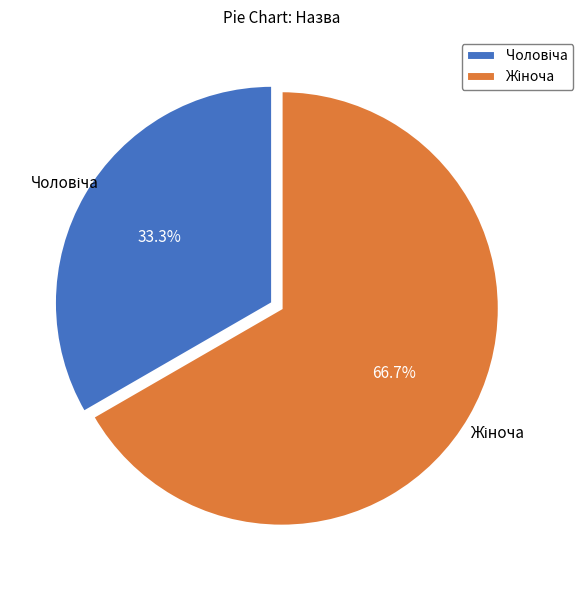

Does any single category account for the majority?

Yes